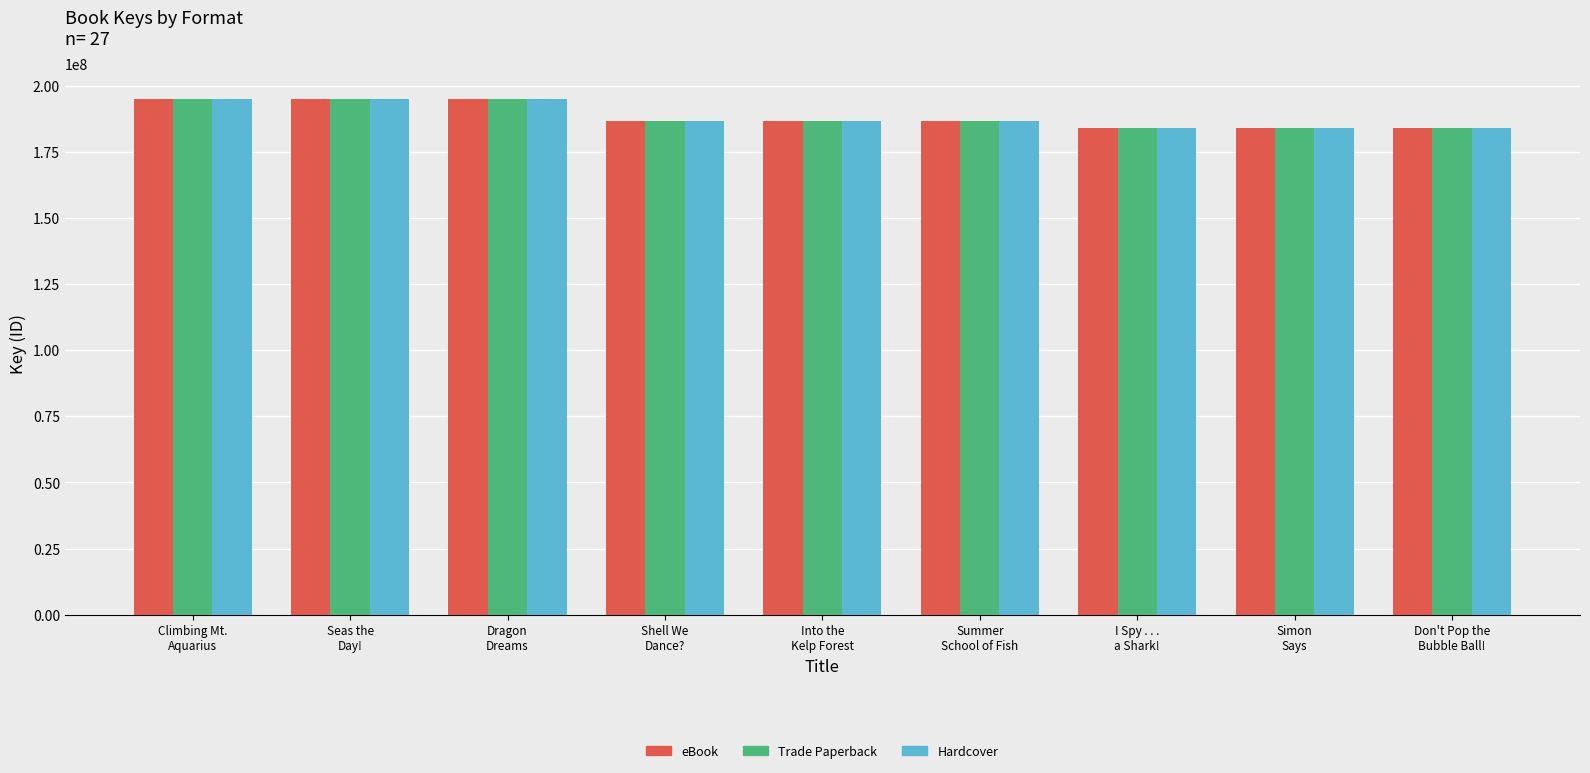

How many data points in Trade Paperback are less than 186786922?

4